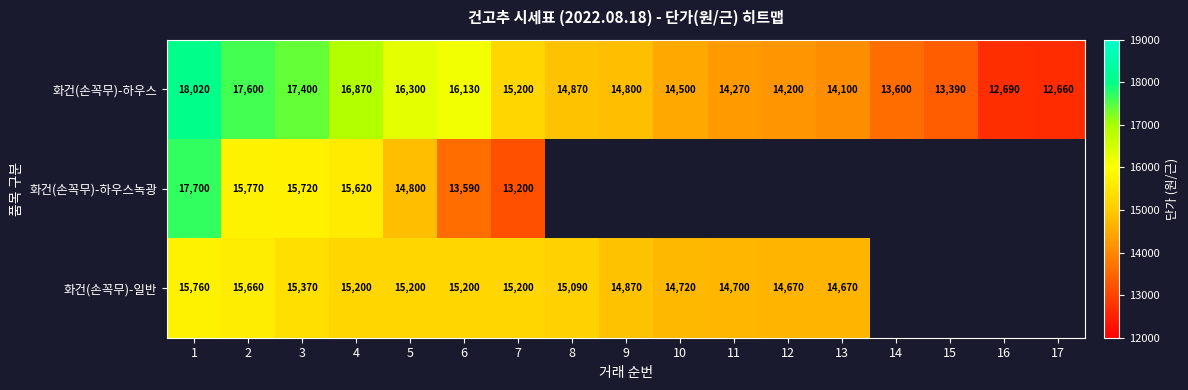

What is the spread (max minus min) of values at 8?

220.0